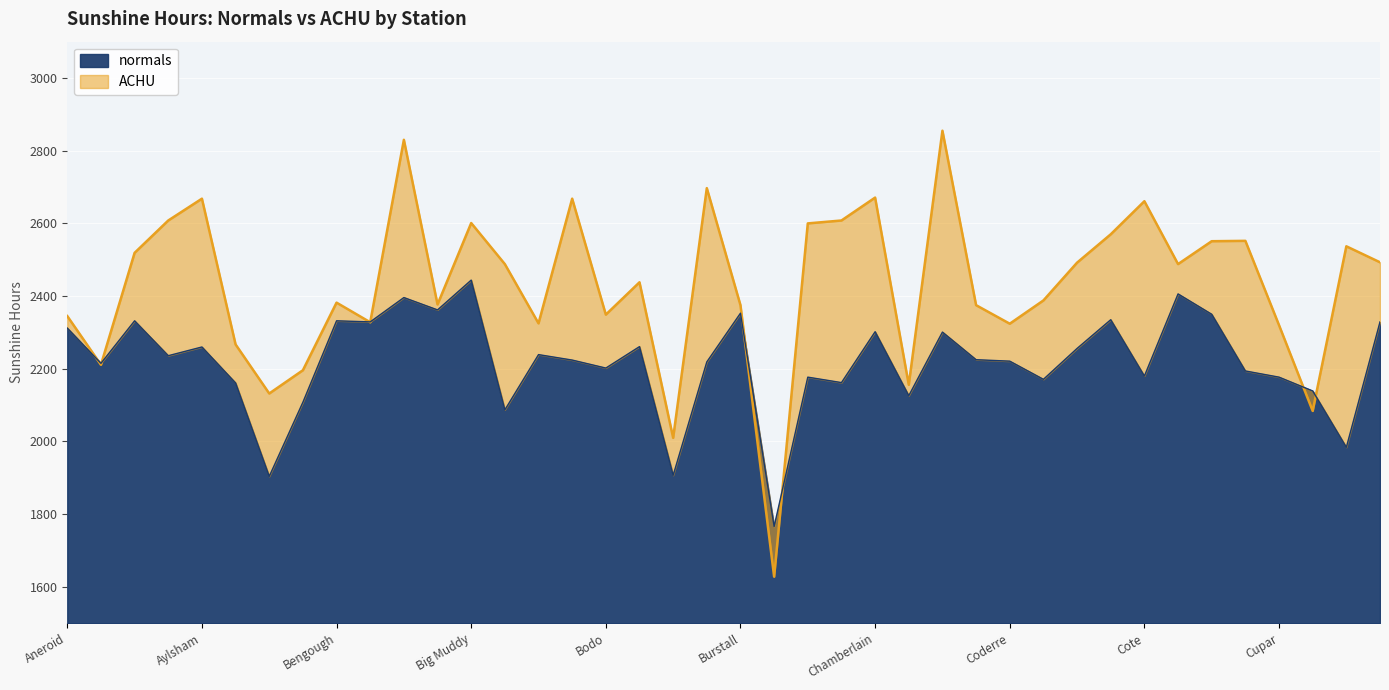

What is the highest value of the normals series?

2444